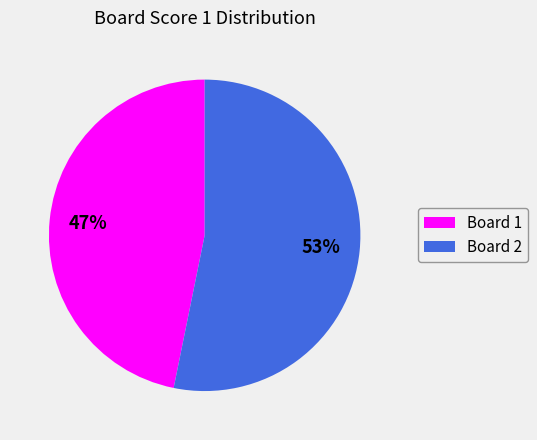

True or false: Board 1 accounts for 47% of the total.

True